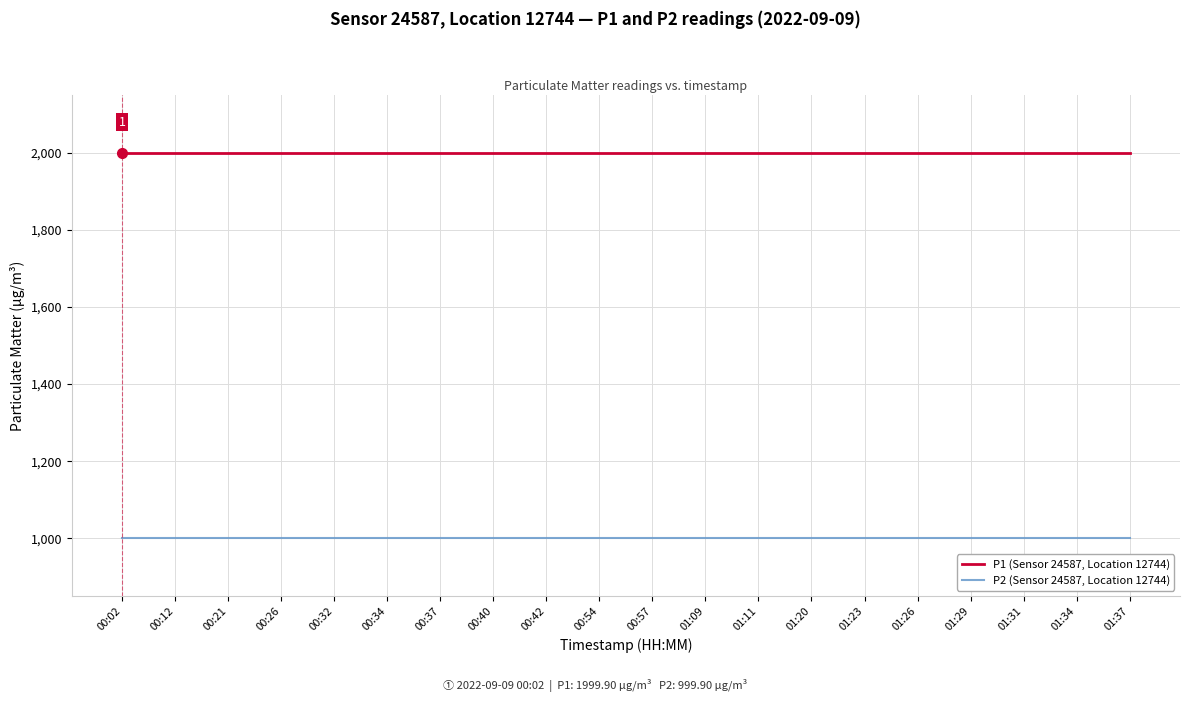

True or false: P1 (Sensor 24587, Location 12744) and P2 (Sensor 24587, Location 12744) intersect in this chart.

False